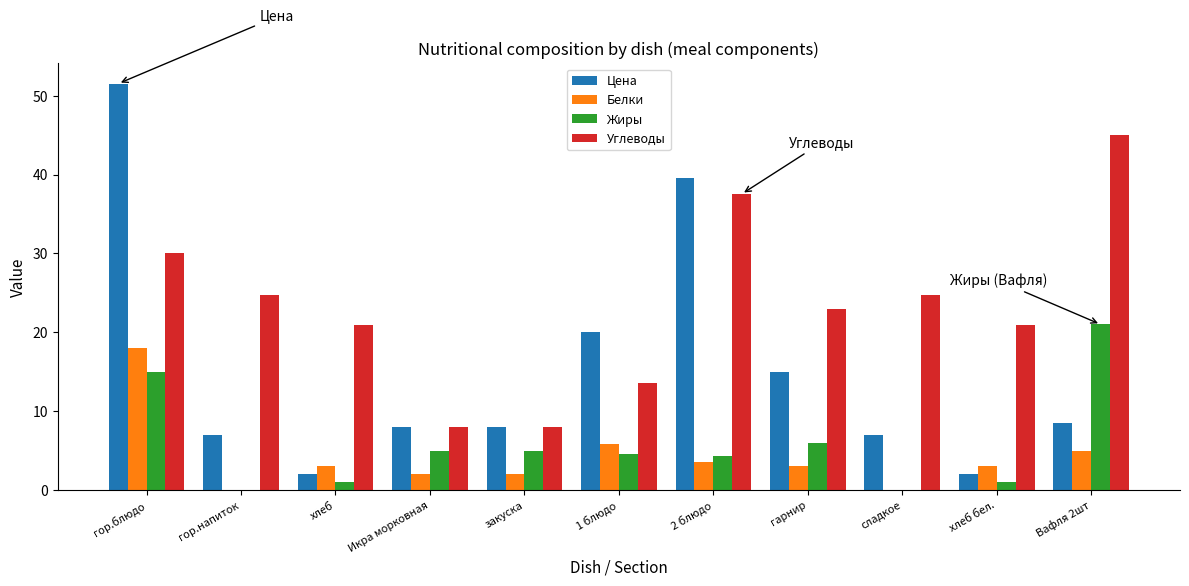

What is the total value across all series at гор.блюдо?

114.5